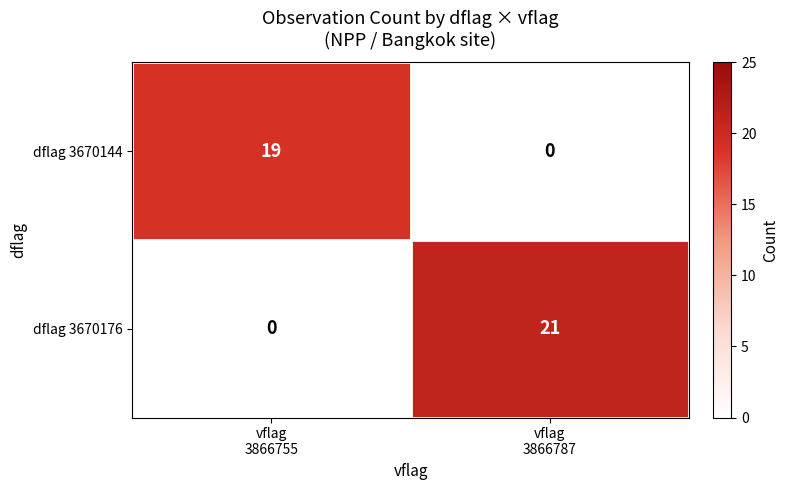

Which series has the largest range (max minus min)?

dflag 3670176